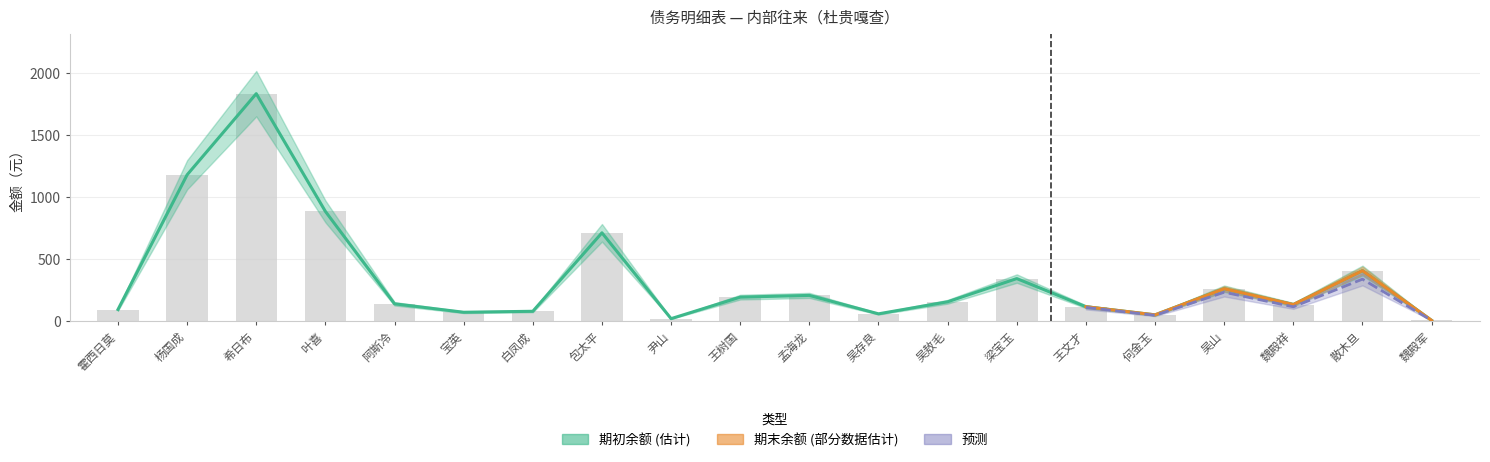

Which series has the largest total across all categories?

期初余额